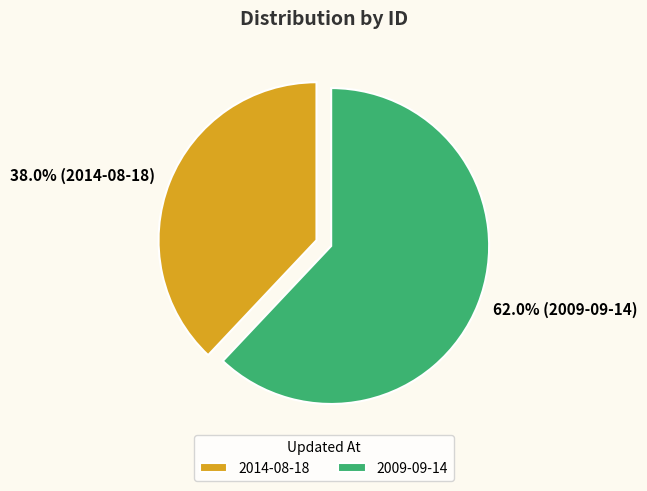

Is 2009-09-14 the majority of the pie?

Yes